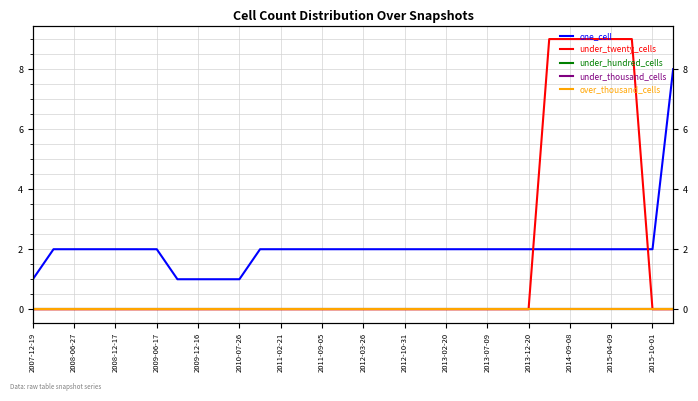

At how many categories does at least one series exceed 0?

32